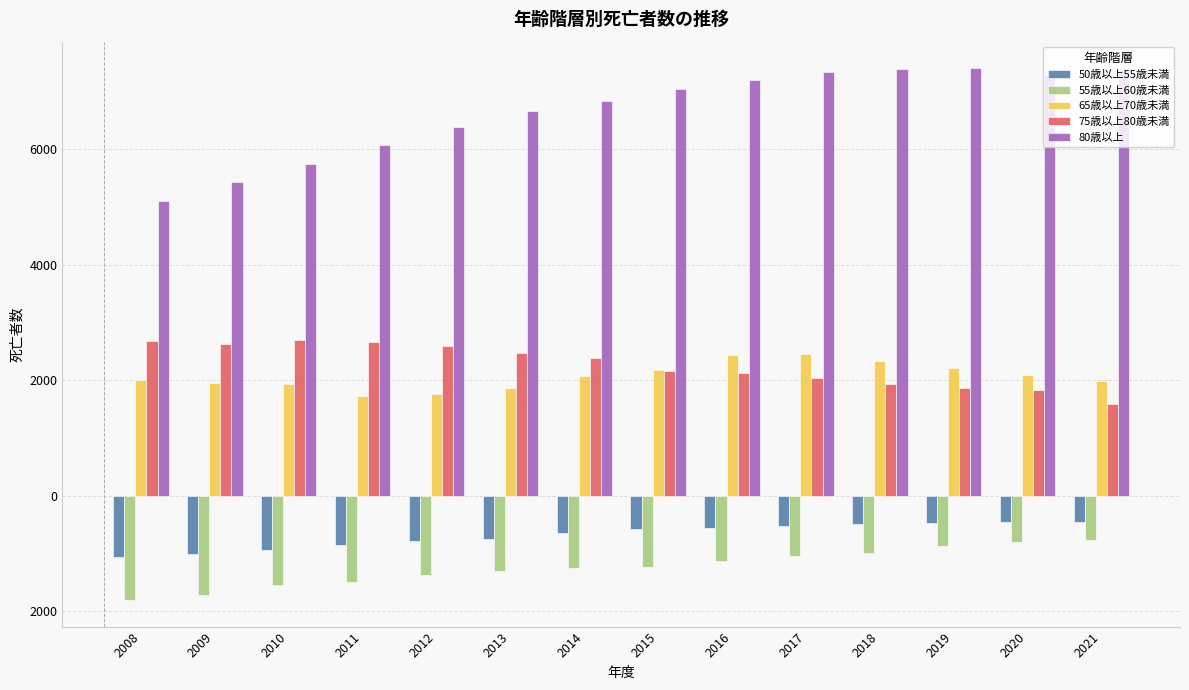

Reading left to right, transcribe all the data shown in this chart.

50歳以上55歳未満: -1069	-1003	-948	-849	-781	-752	-647	-581	-565	-521	-492	-479	-455	-453
55歳以上60歳未満: -1807	-1712	-1540	-1491	-1368	-1298	-1253	-1233	-1139	-1037	-993	-871	-802	-776
65歳以上70歳未満: 2008	1957	1935	1726	1755	1863	2066	2180	2446	2454	2328	2212	2087	1993
75歳以上80歳未満: 2681	2629	2695	2667	2599	2480	2387	2169	2132	2038	1932	1863	1838	1586
80歳以上: 5106	5441	5753	6079	6383	6671	6833	7053	7199	7338	7398	7406	7297	7372